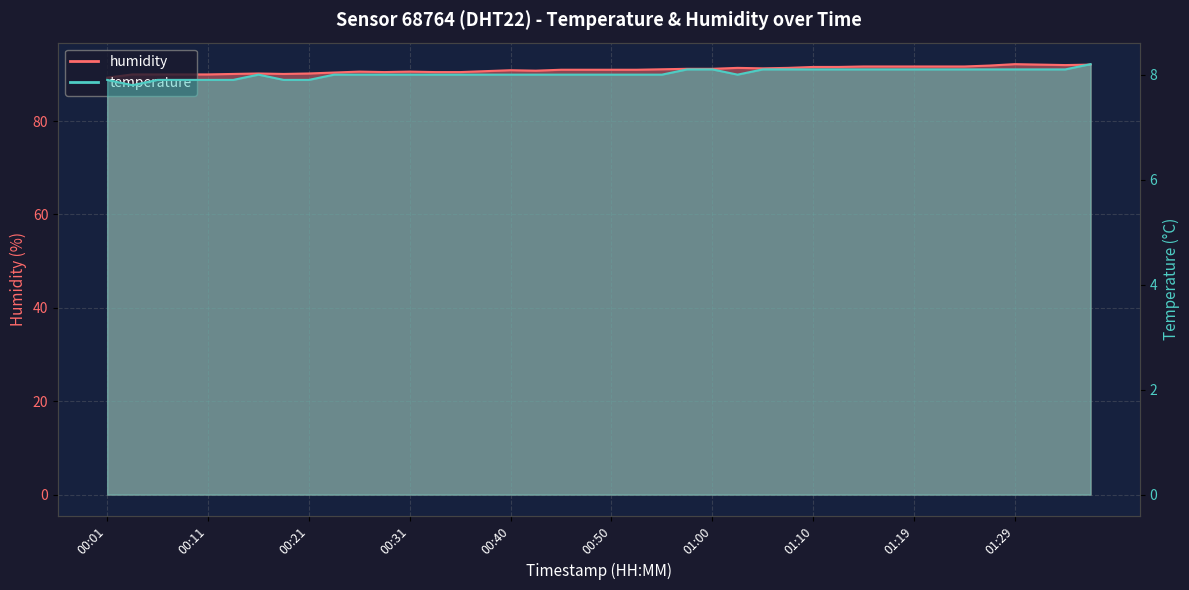

Where is temperature nearest to the value 8?

00:16